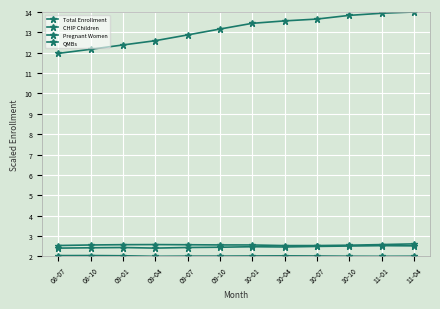

Is this an area chart (filled region under the line)?

No